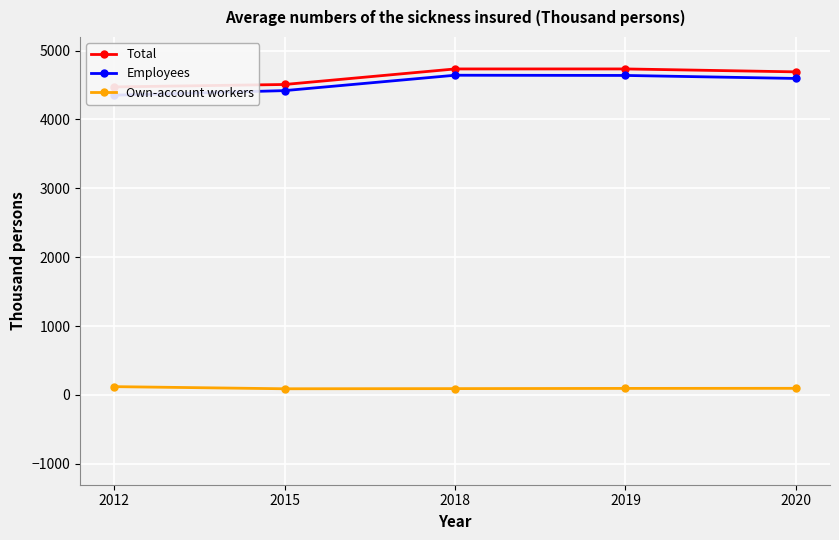

What is the sum of all Employees values?

22644.6